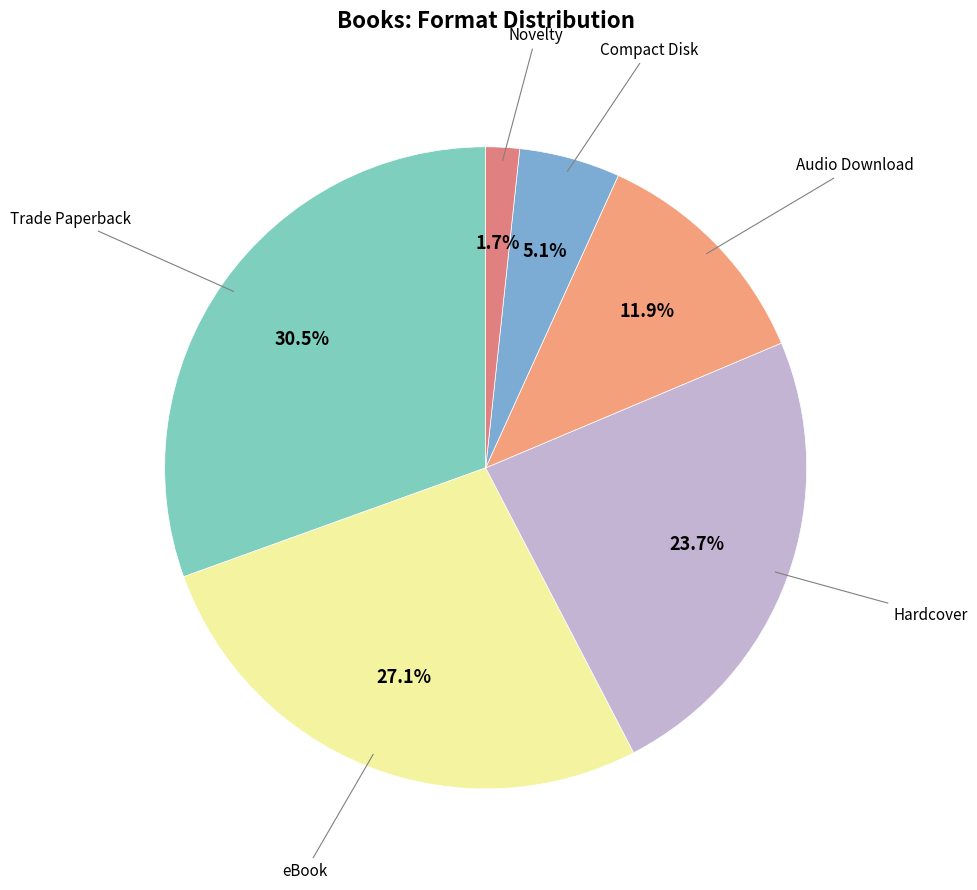

How much of the chart is everything except Audio Download?

88.1%